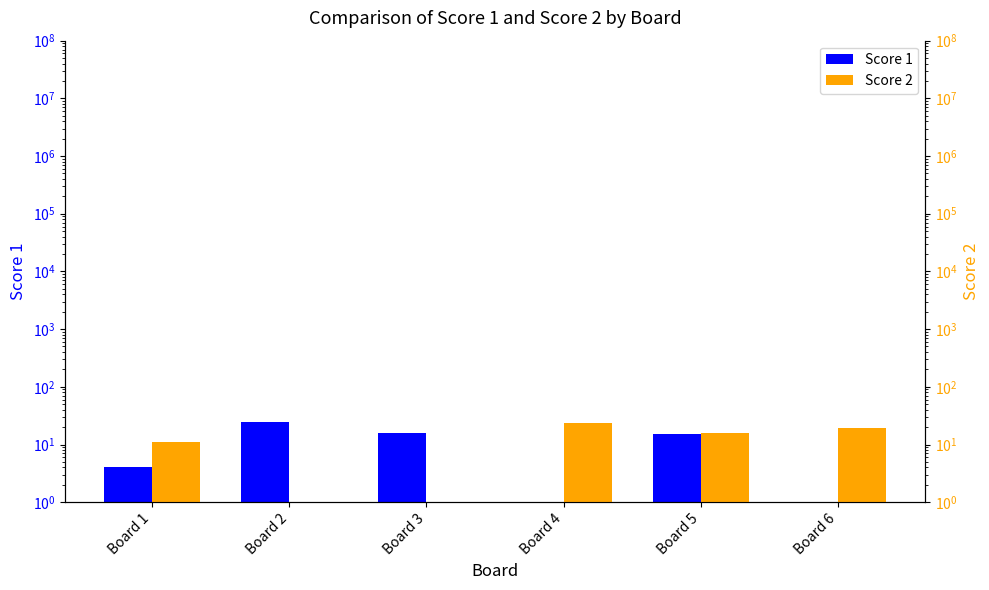

Reading right to left, extract all data points from this chart.

Score 1: 0.5	15.0	0.5	16.0	25.0	4.0
Score 2: 19.0	16.0	24.0	0.5	0.5	11.0